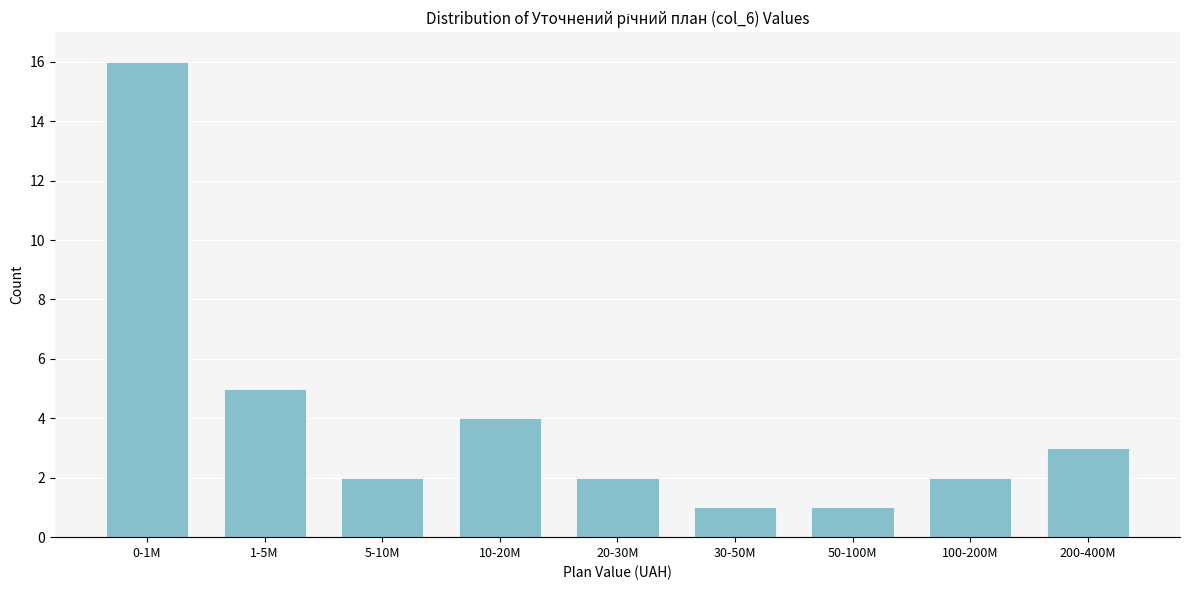

Reading left to right, list all the values displayed in this chart.

16	5	2	4	2	1	1	2	3